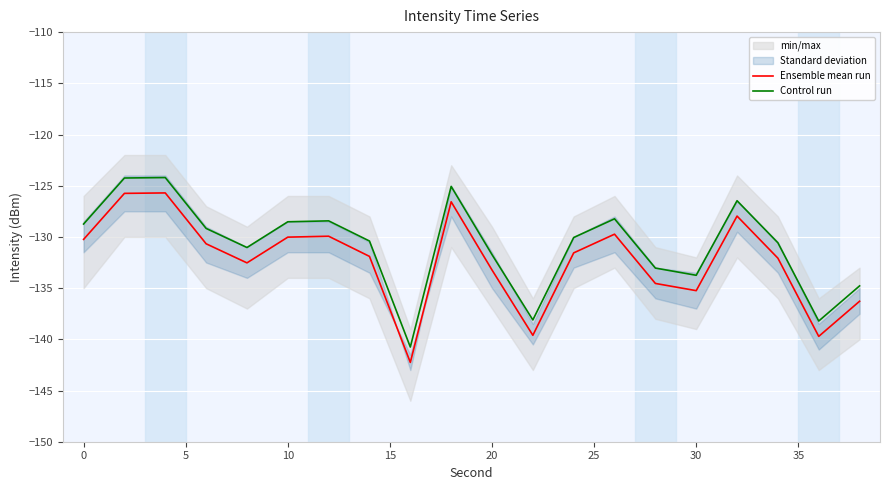

What is the total value across all series at 15?

-263.6